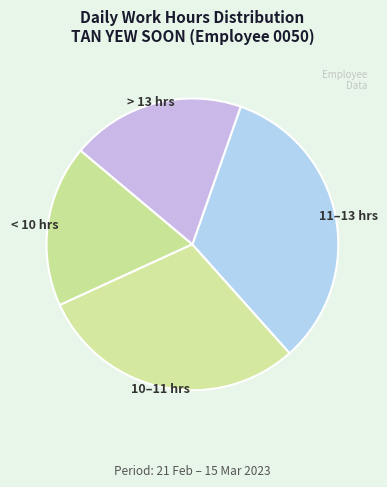

True or false: < 10 hrs accounts for 18% of the total.

True